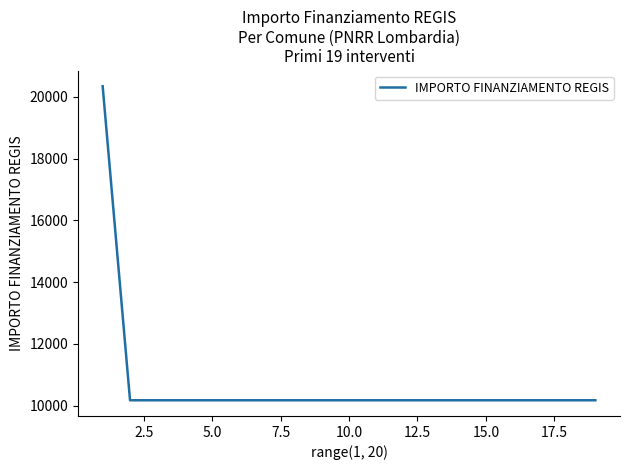

What is the maximum value shown in the chart?

20344